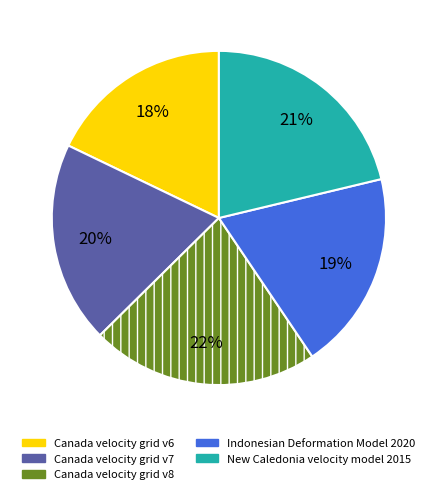

Does Canada velocity grid v6 account for over 50% of the chart?

No